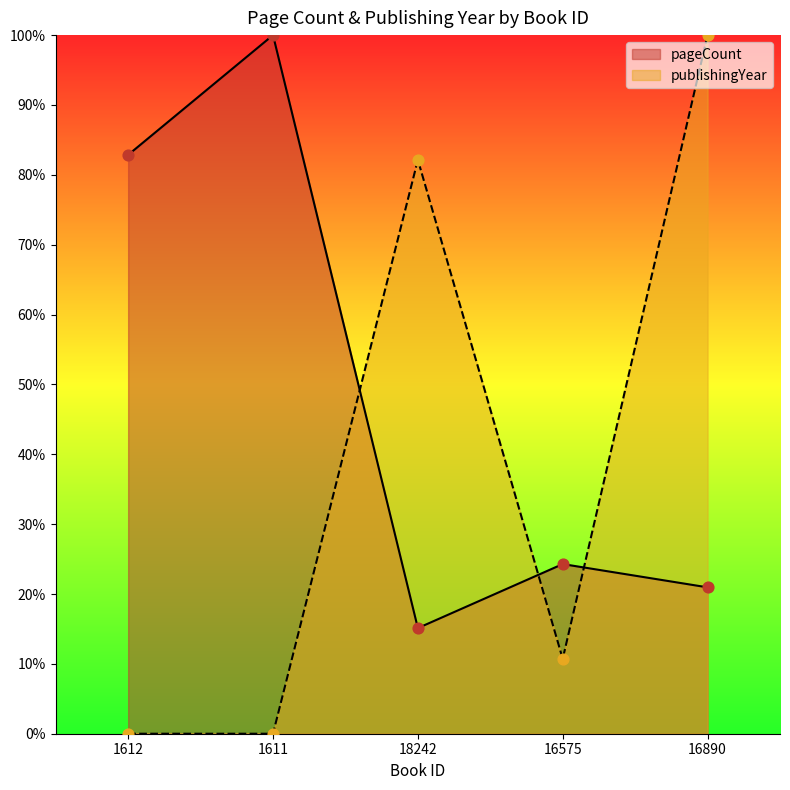

Which series reaches the maximum Y coordinate?

pageCount